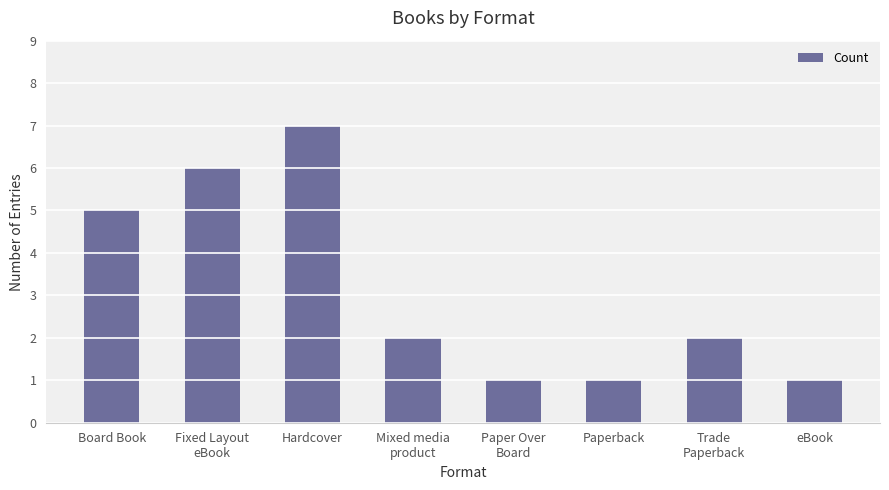

Approximately how many times larger is the value at Hardcover compared to Paperback?

7.0